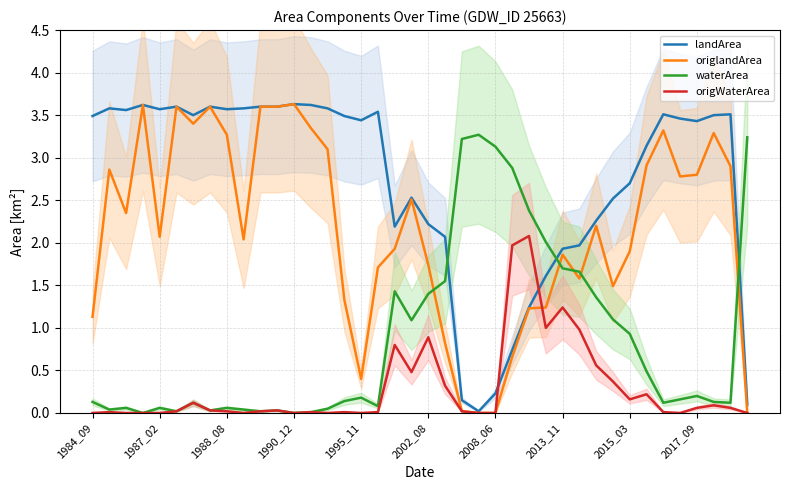

True or false: waterArea has more than 2 interior local peaks.

True